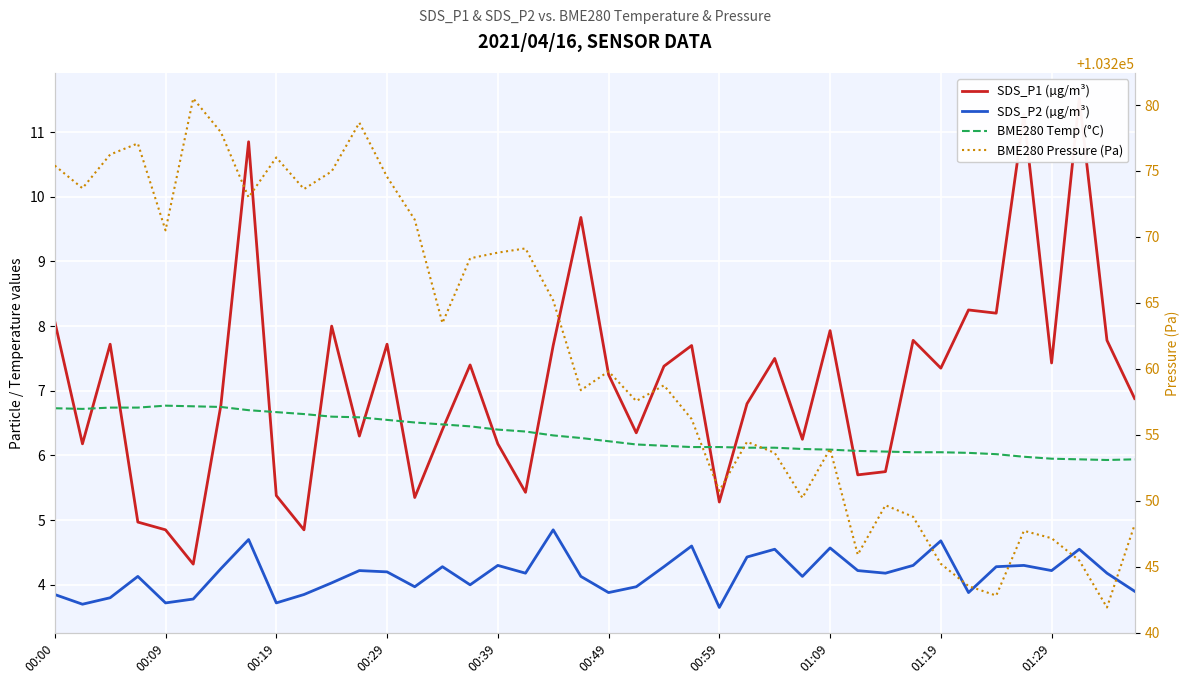

Which series has the largest total across all categories?

BME280 Pressure (Pa)